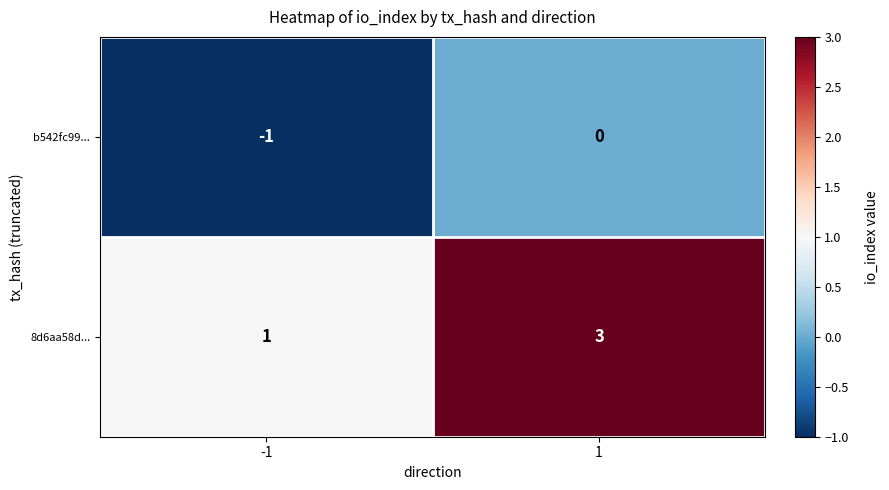

What is the sum of the 8d6aa58d... values at -1 and 1?

4